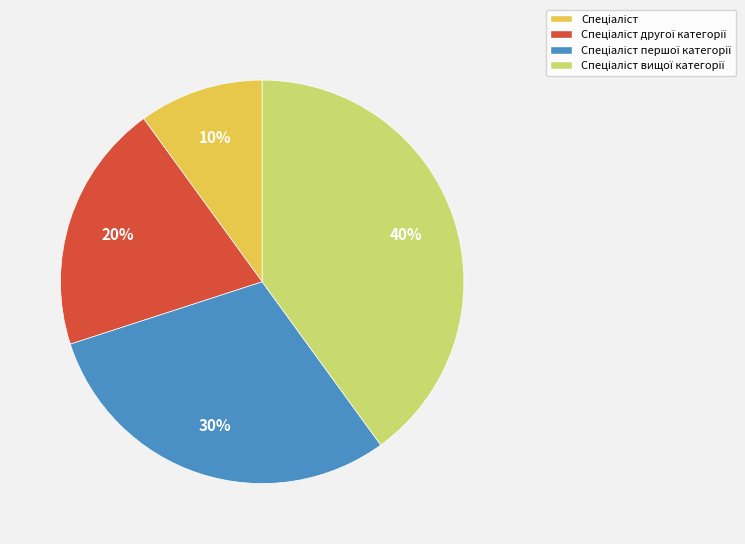

Is there any slice that represents more than half of the pie?

No